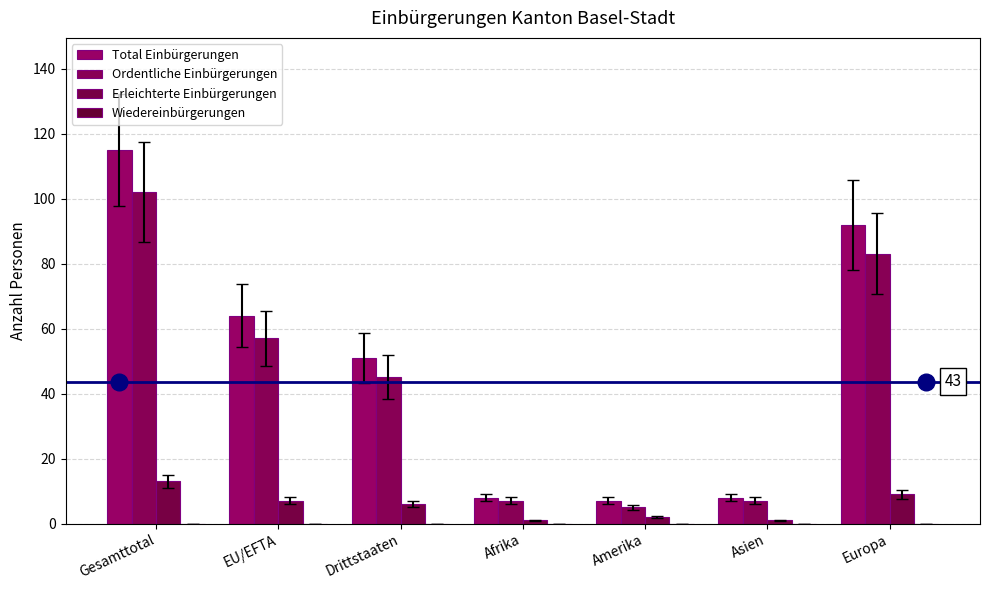

At which label is Erleichterte Einbürgerungen closest to 7?

EU/EFTA